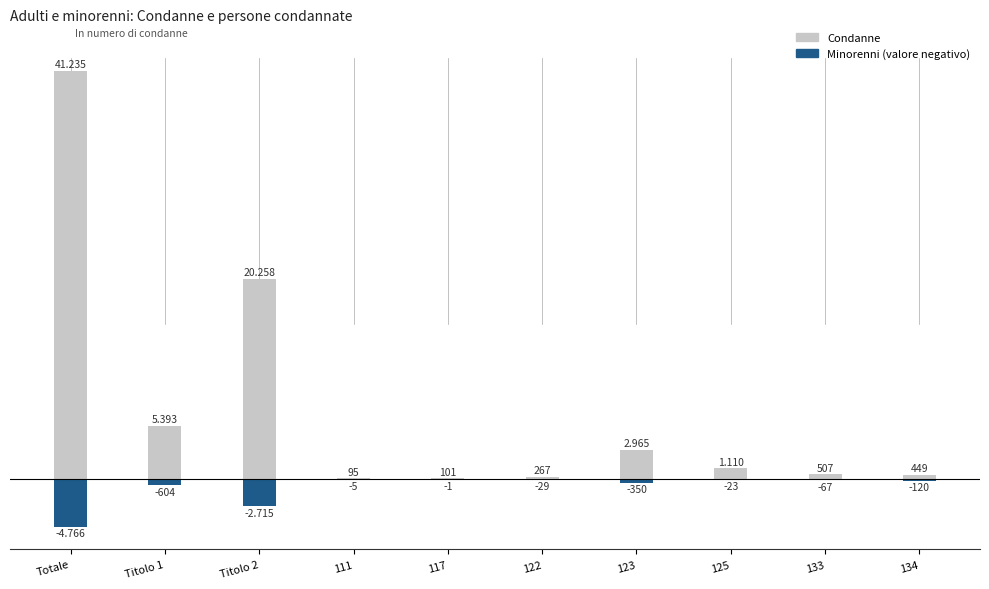

At which label does Condanne first exceed 1110?

Totale